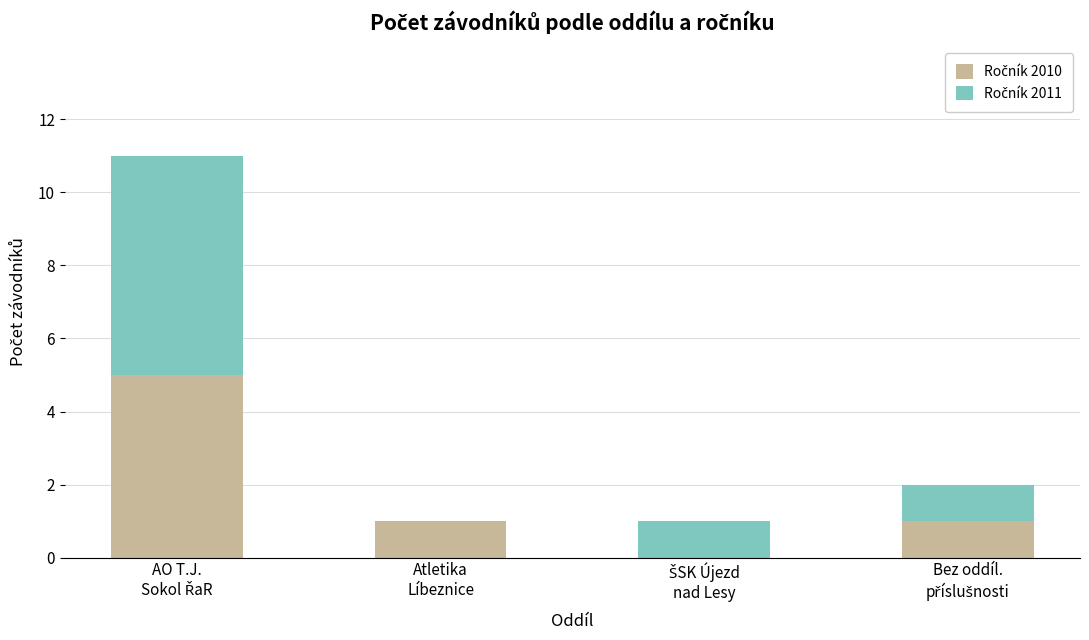

How many data points does each series have?

4